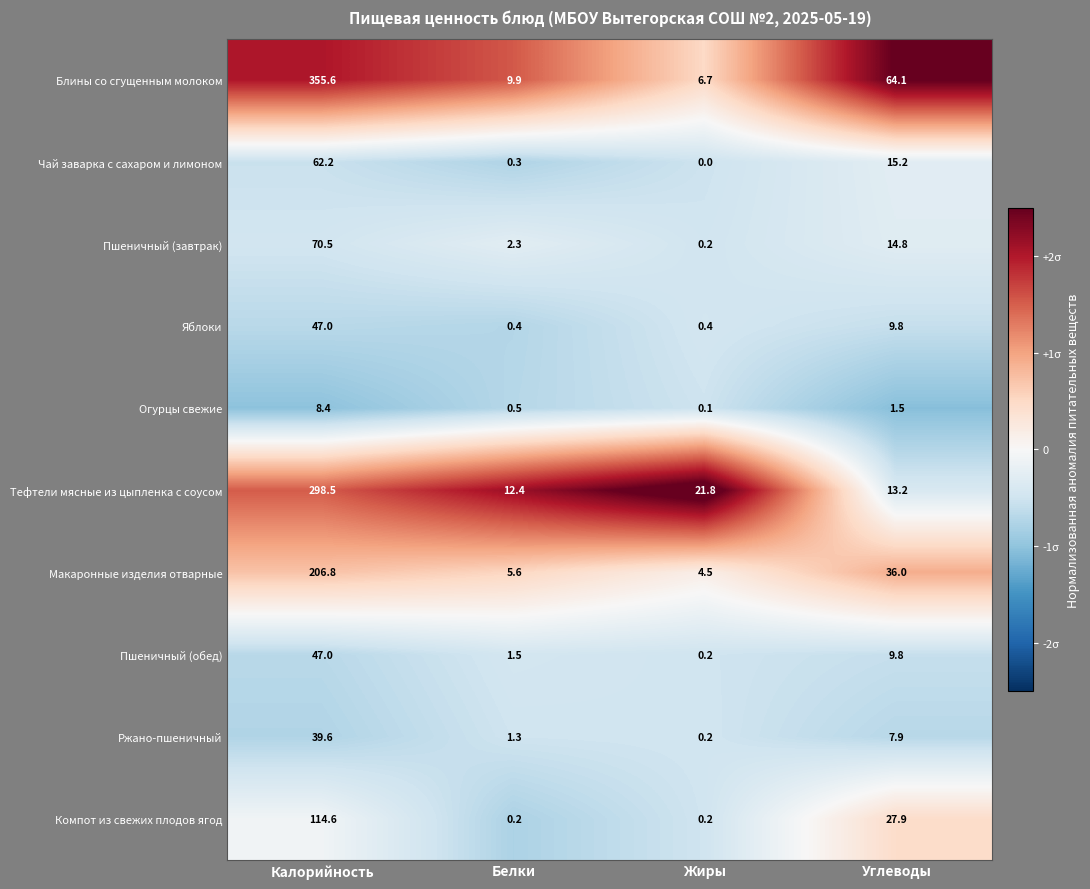

What is the smallest value displayed?

0.0